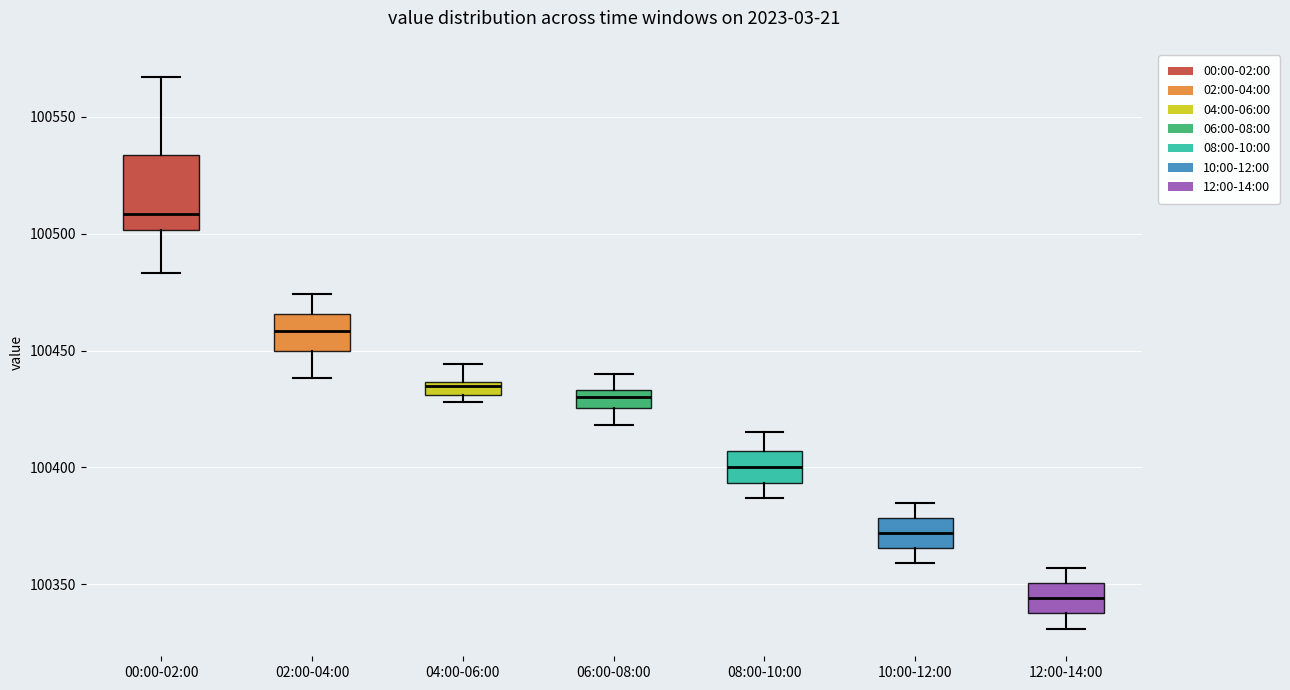

Which box's median line is the highest?

00:00-02:00